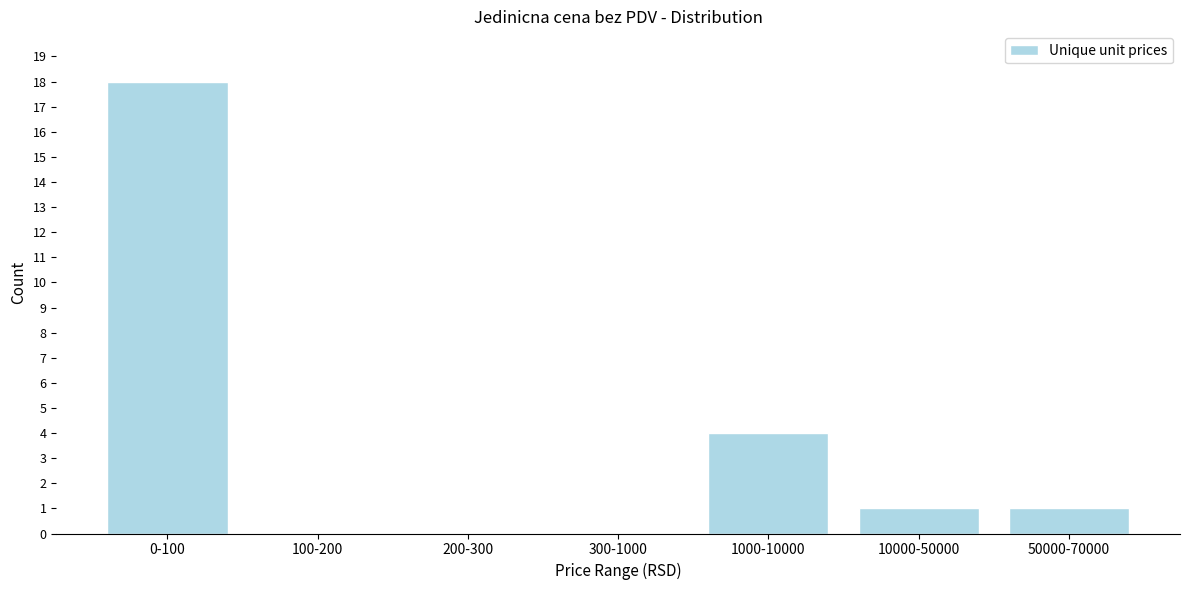

Reading left to right, transcribe all the data shown in this chart.

0-100=18	100-200=0	200-300=0	300-1000=0	1000-10000=4	10000-50000=1	50000-70000=1